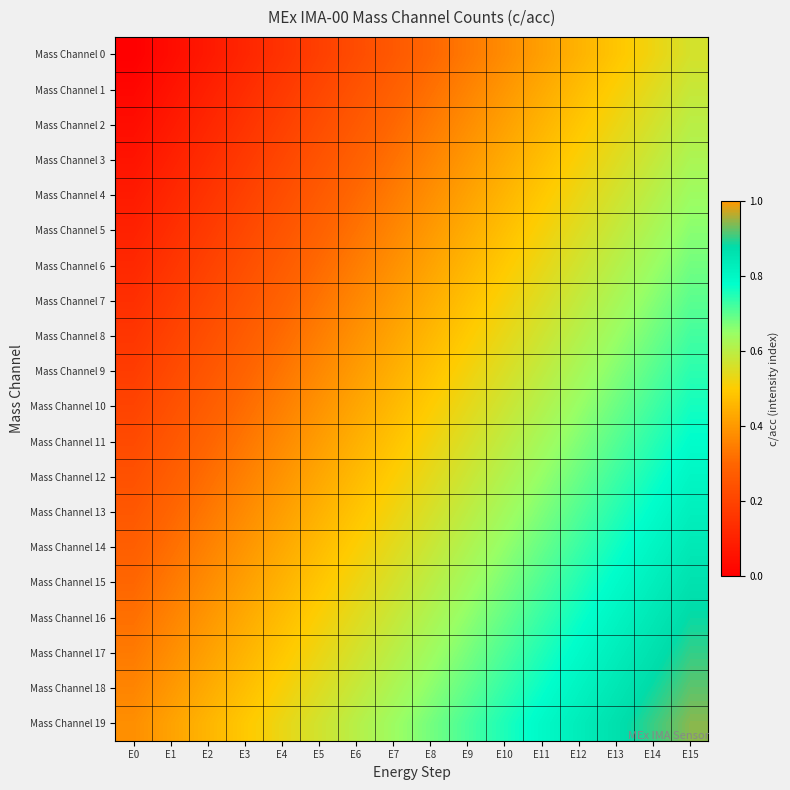

At how many categories does at least one series exceed 0?

16